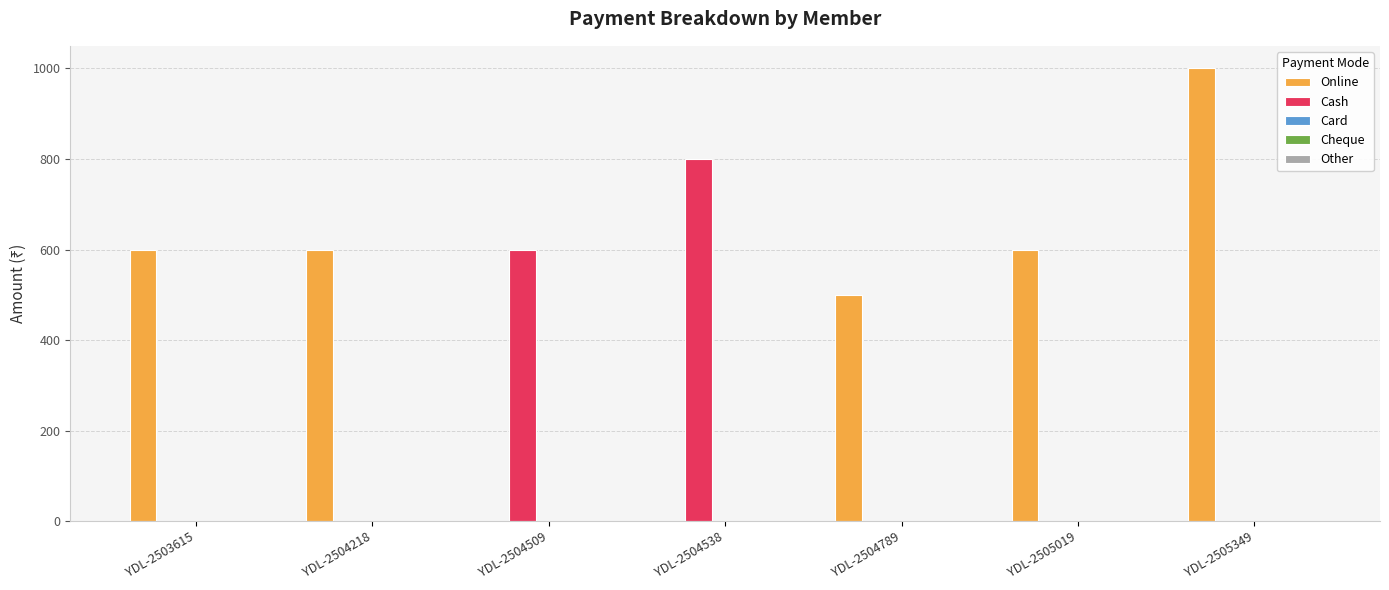

Between YDL-2504538 and YDL-2505349, which series saw the biggest shift?

Online